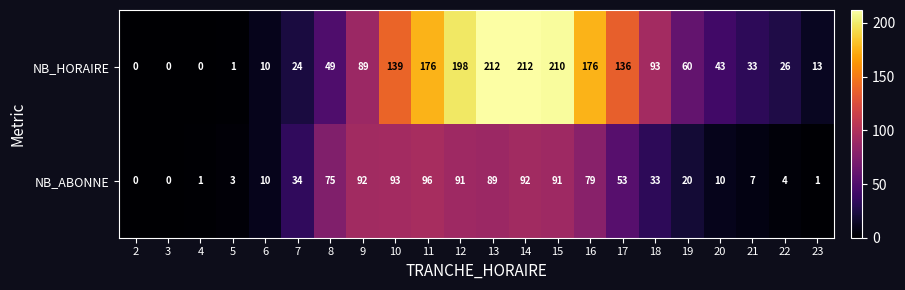

Rank the series at 15 from lowest to highest value.

NB_ABONNE, NB_HORAIRE